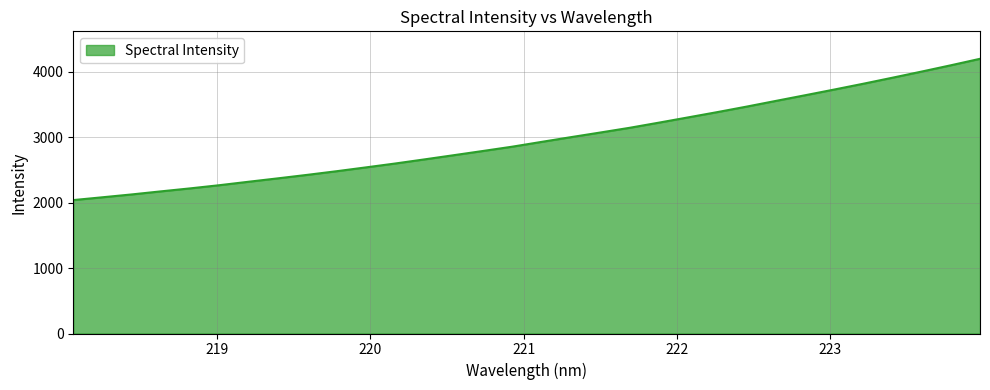

What is the difference between the maximum and minimum values?

2160.5